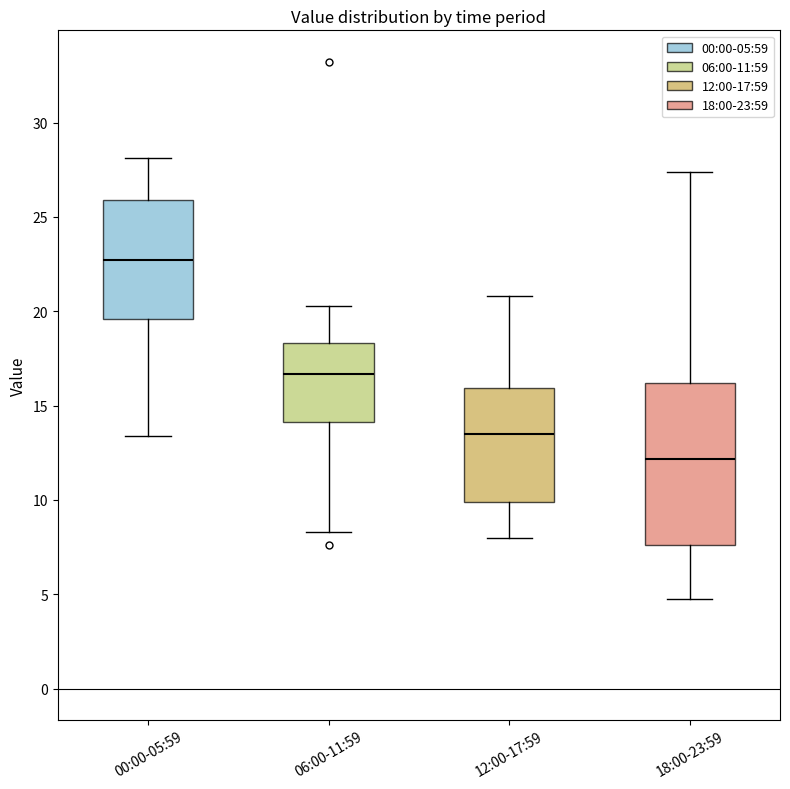

Which box is the tallest, from its lower edge to its upper edge?

18:00-23:59